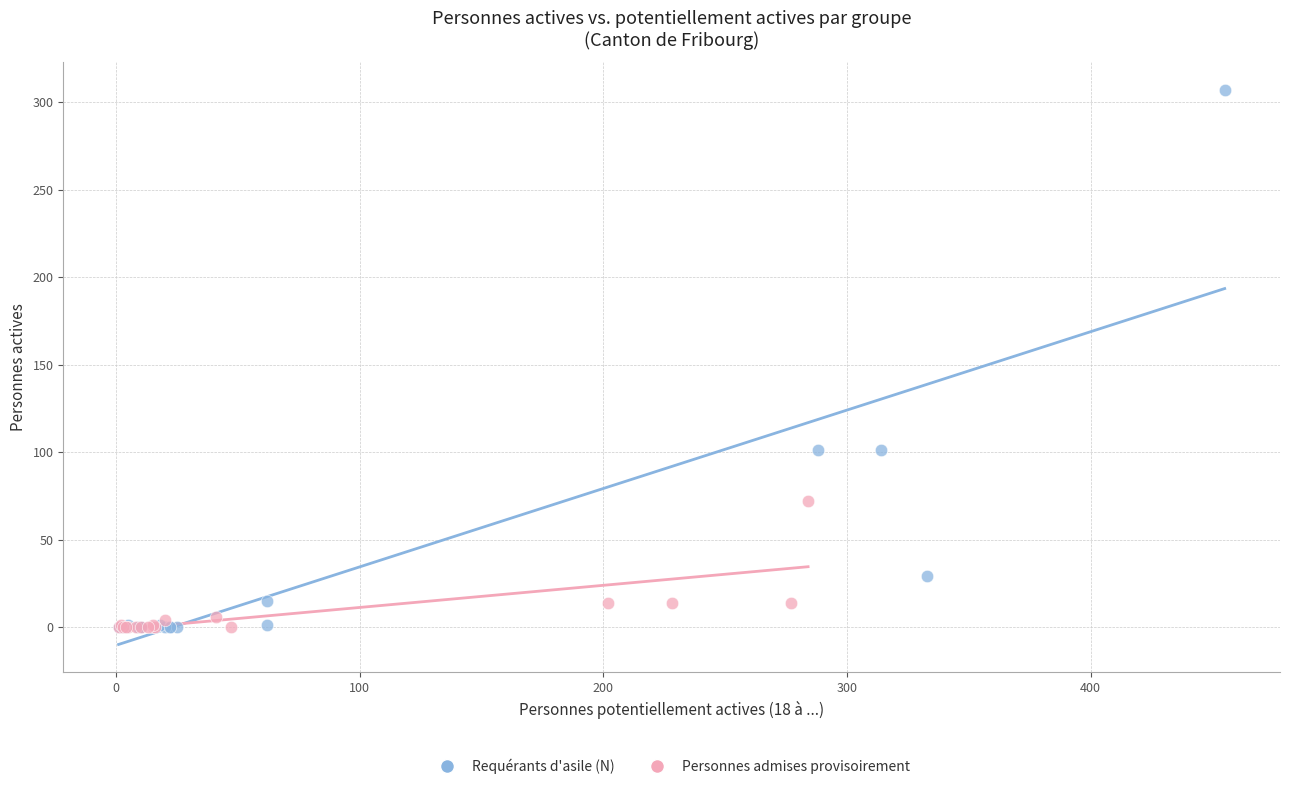

Which series reaches the maximum Y coordinate?

Requérants d'asile (N)